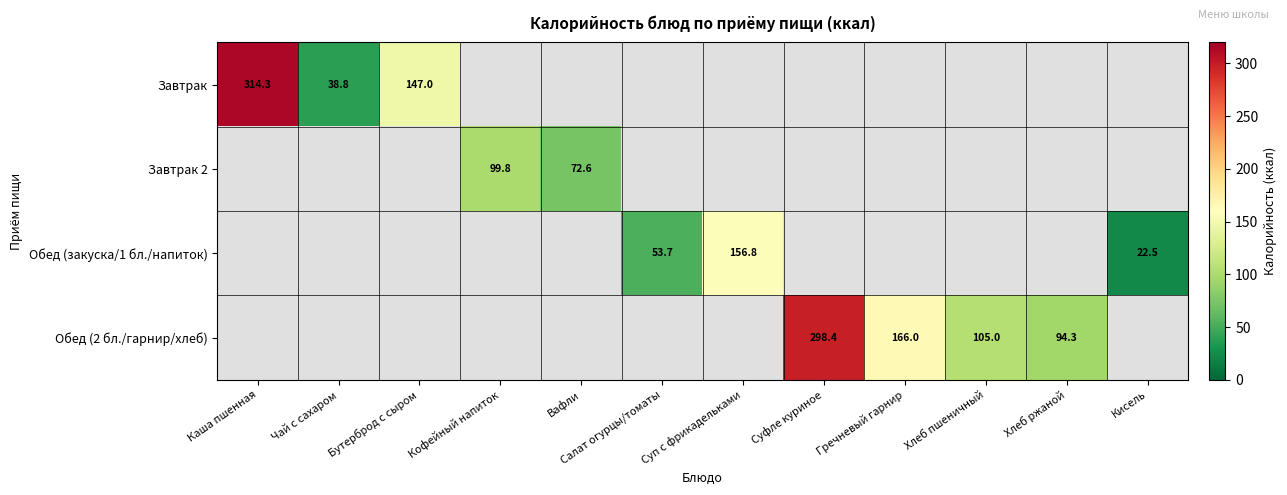

The value of Обед (закуска/1 бл./напиток) at Кисель is 22.5. True or false?

True